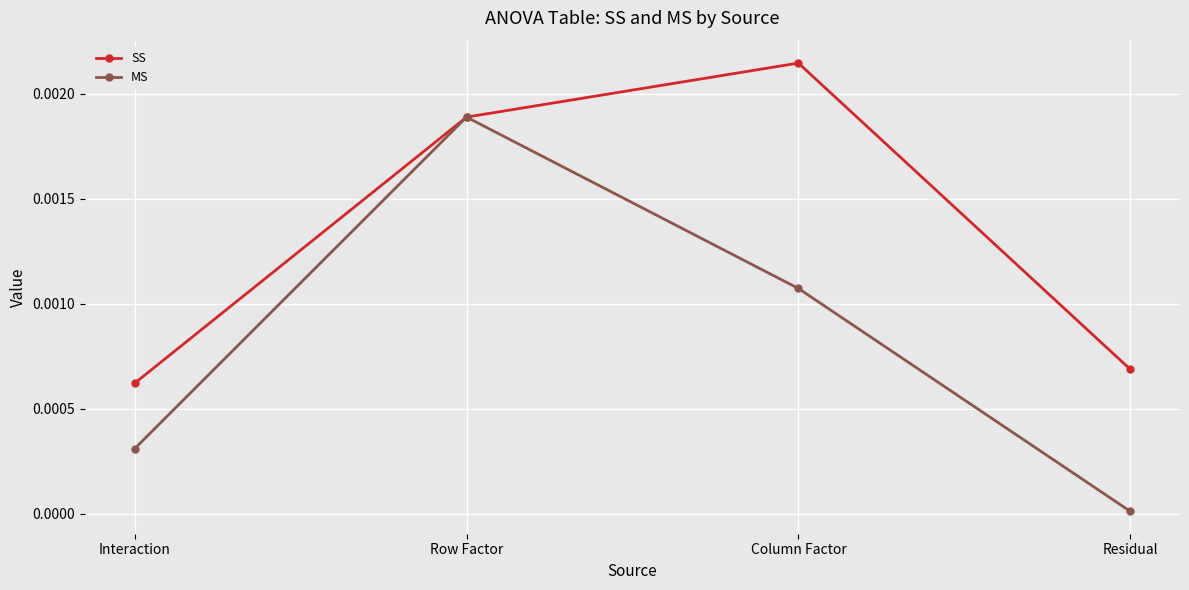

How many categories are shown in the chart?

4